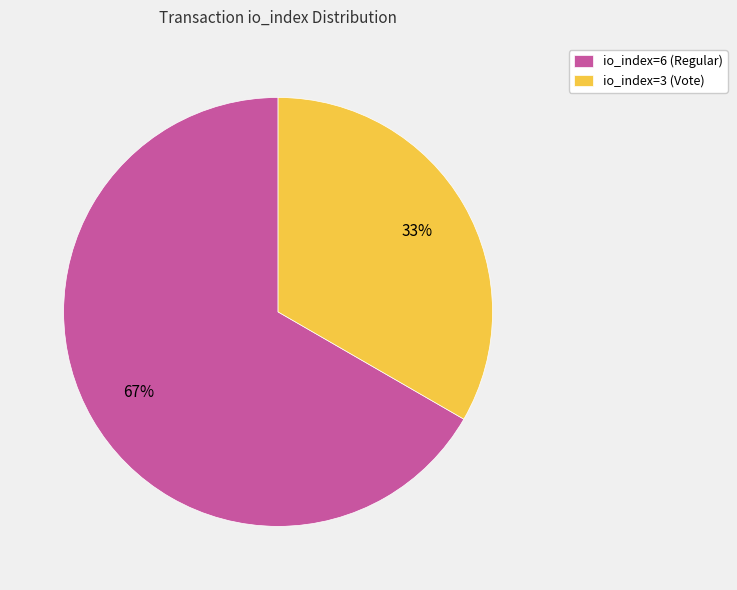

Is the sum of io_index=3 (Vote) and io_index=6 (Regular) greater than half?

Yes